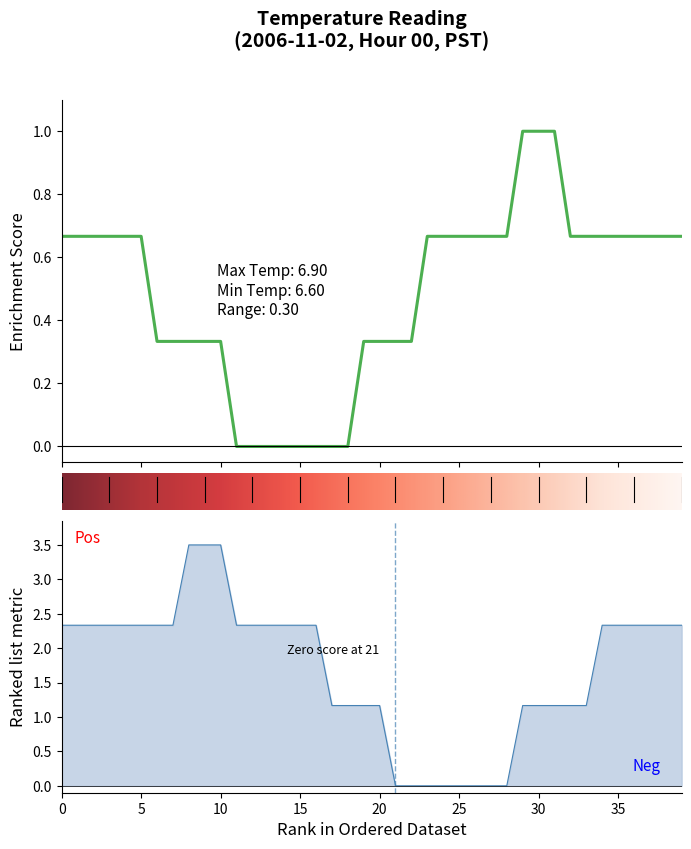

What is the change in value from 11 to 25?

+0.7